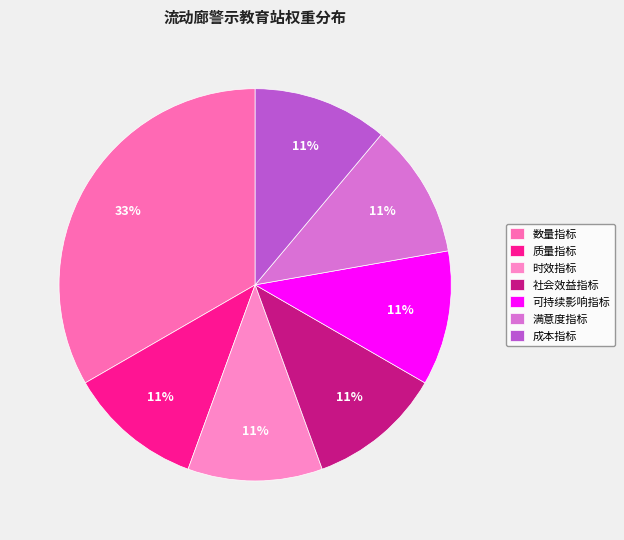

Which slice is the smallest?

质量指标